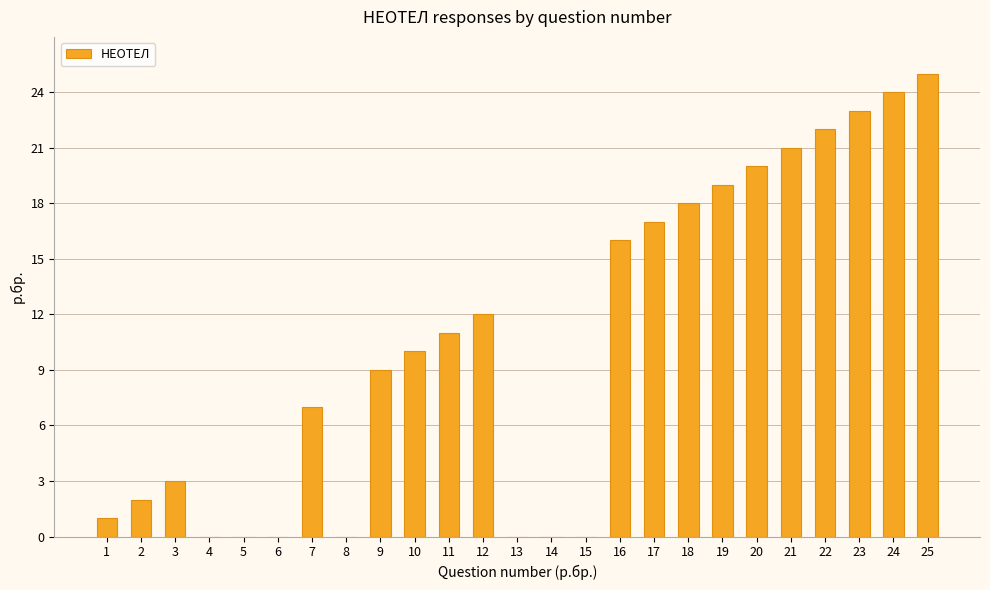

What is the maximum value shown in the chart?

25